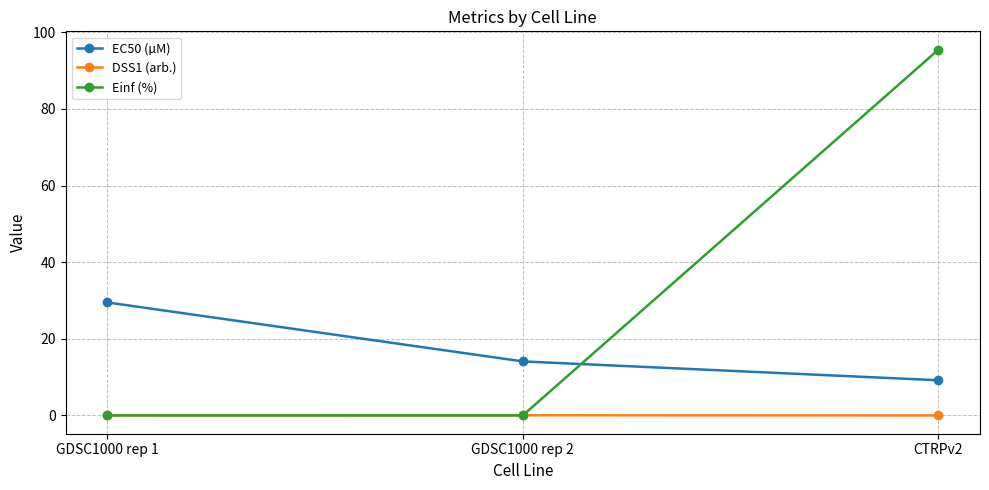

Which category has the highest value across all series?

CTRPv2